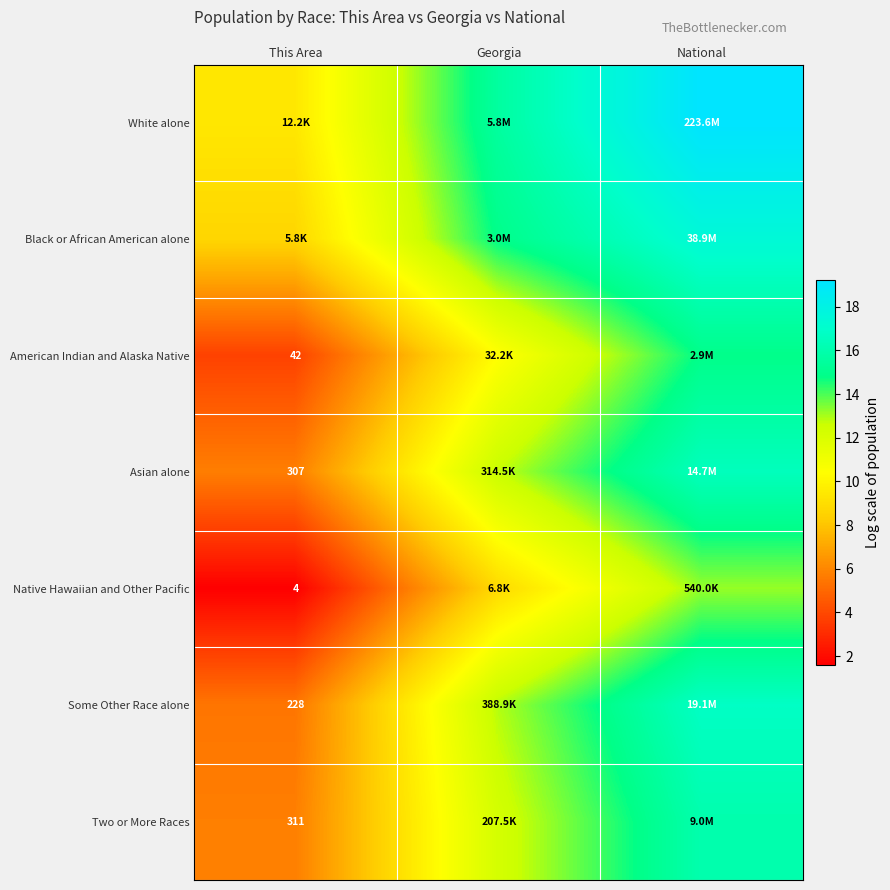

How many values in the Black or African American alone series exceed 14?

2